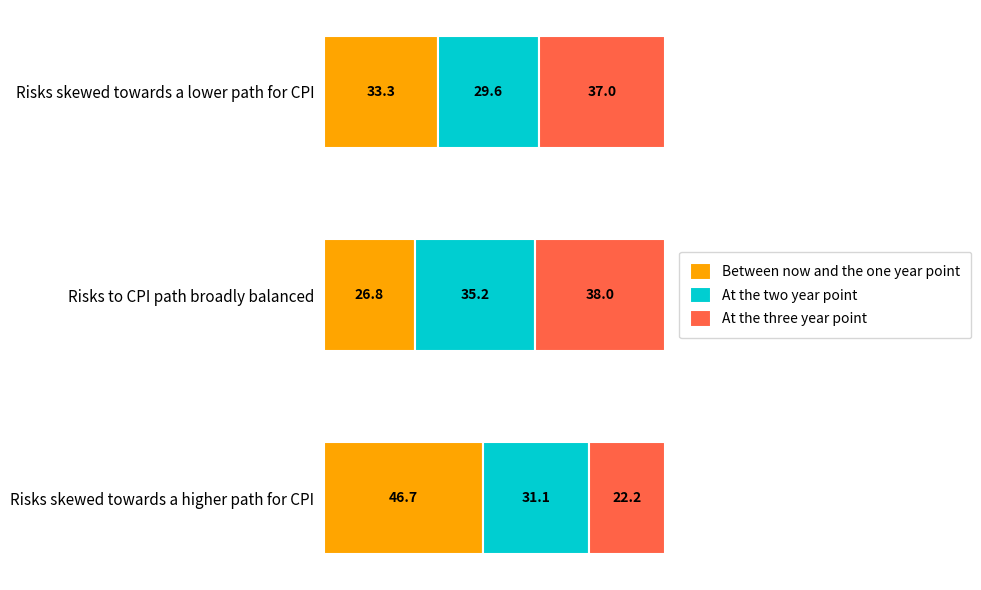

What is the minimum value for Between now and the one year point?

26.8